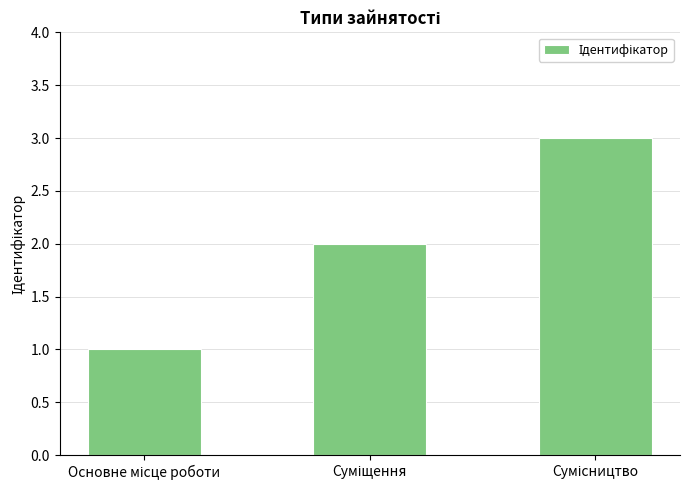

What is the greatest value displayed?

3